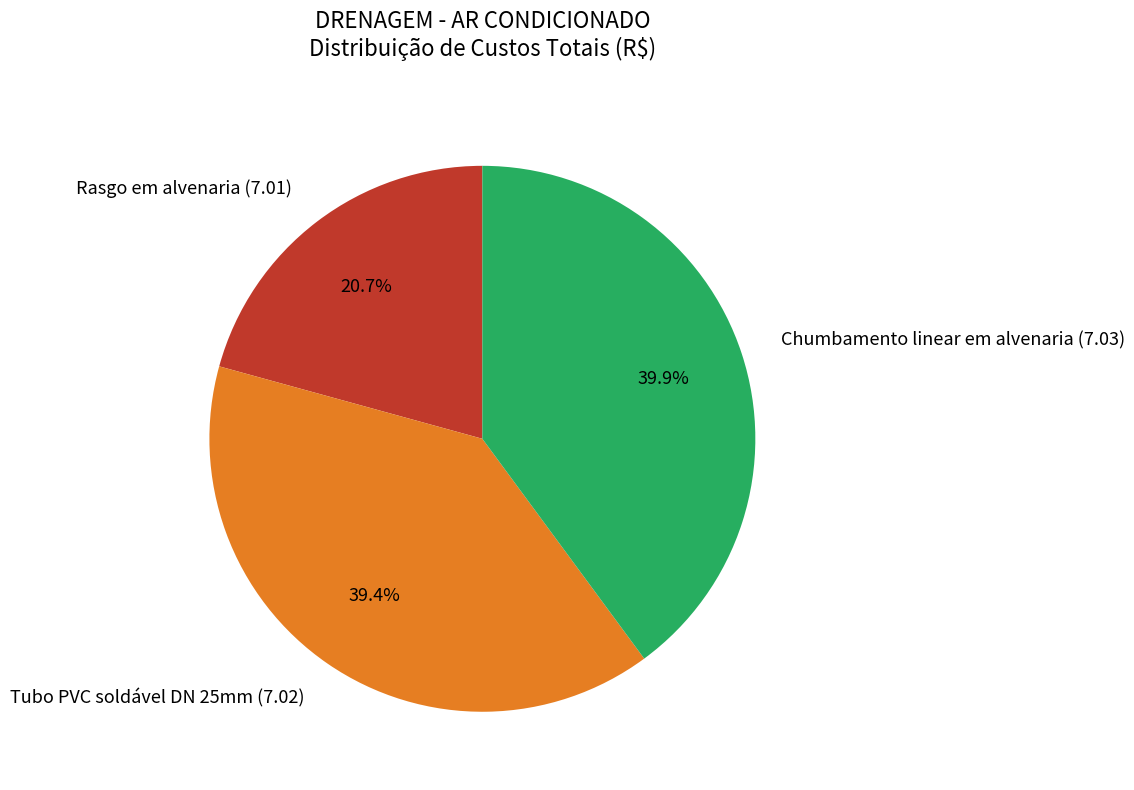

Is Chumbamento linear em alvenaria (7.03) the majority of the pie?

No